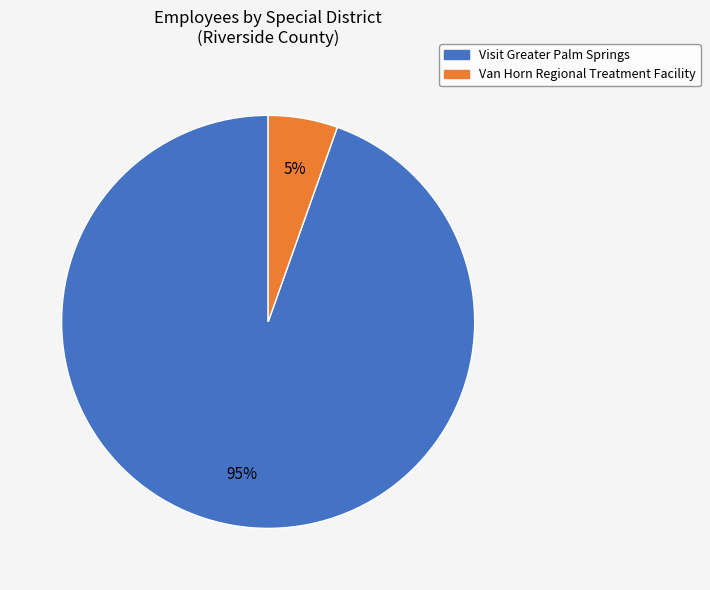

Is there any slice that represents more than half of the pie?

Yes